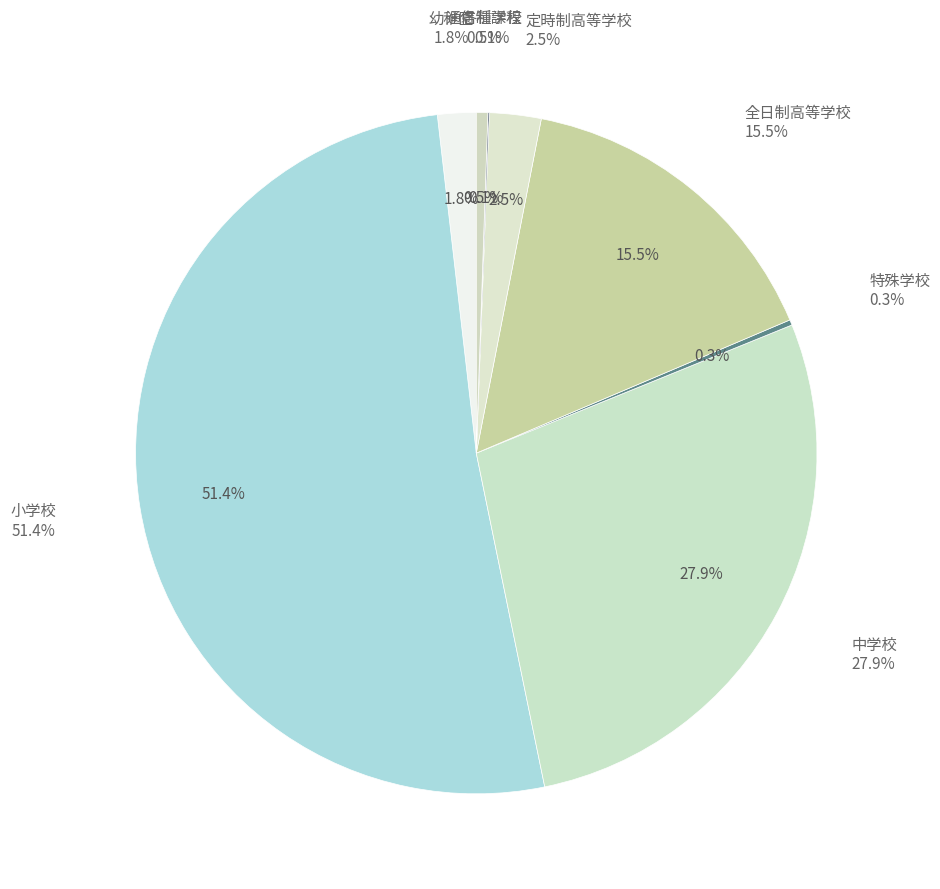

Does 各種学校 represent more than half of the total?

No